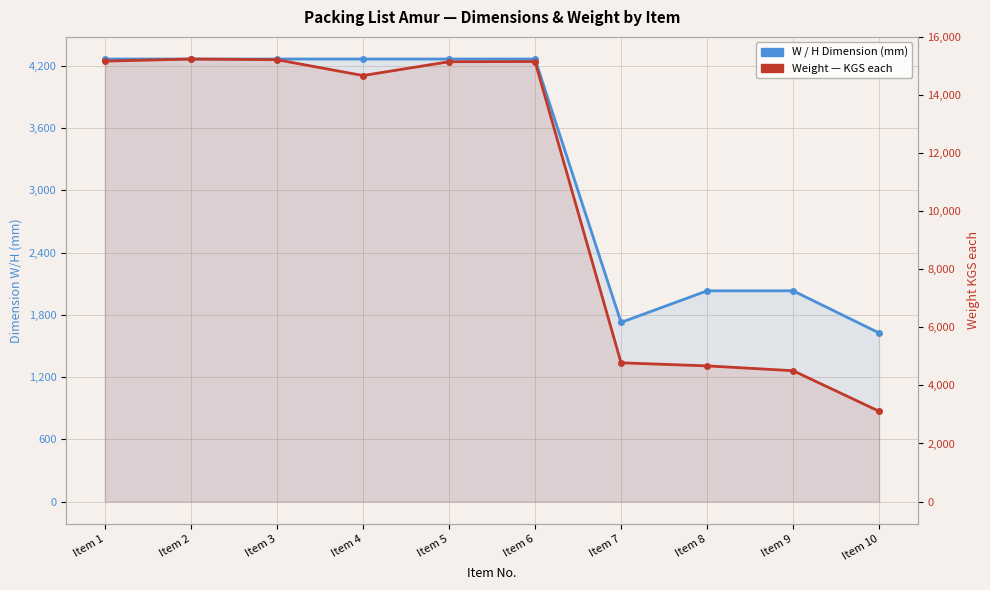

Is the value of W (mm) at Item 8 greater than the value of KGS each at Item 10?

No